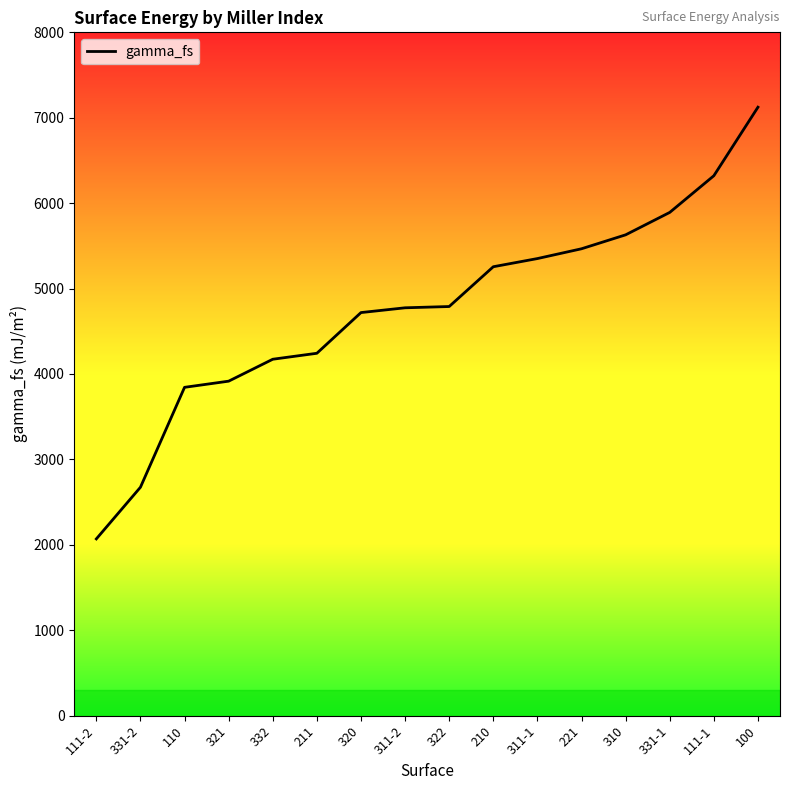

What is the greatest value displayed?

7123.6